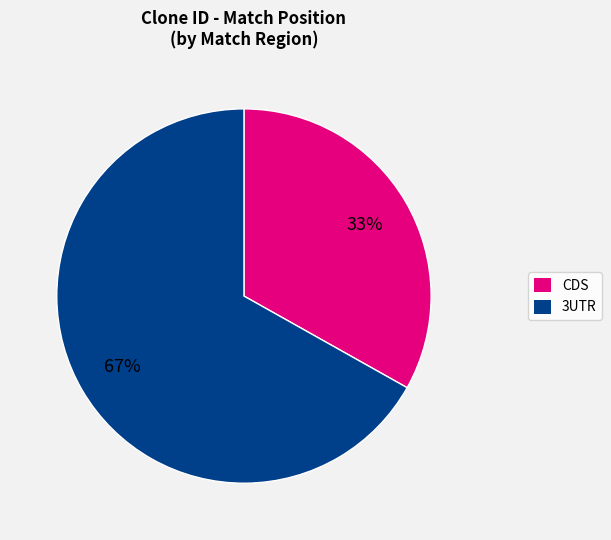

To the nearest percent, what is the average slice percentage?

50%